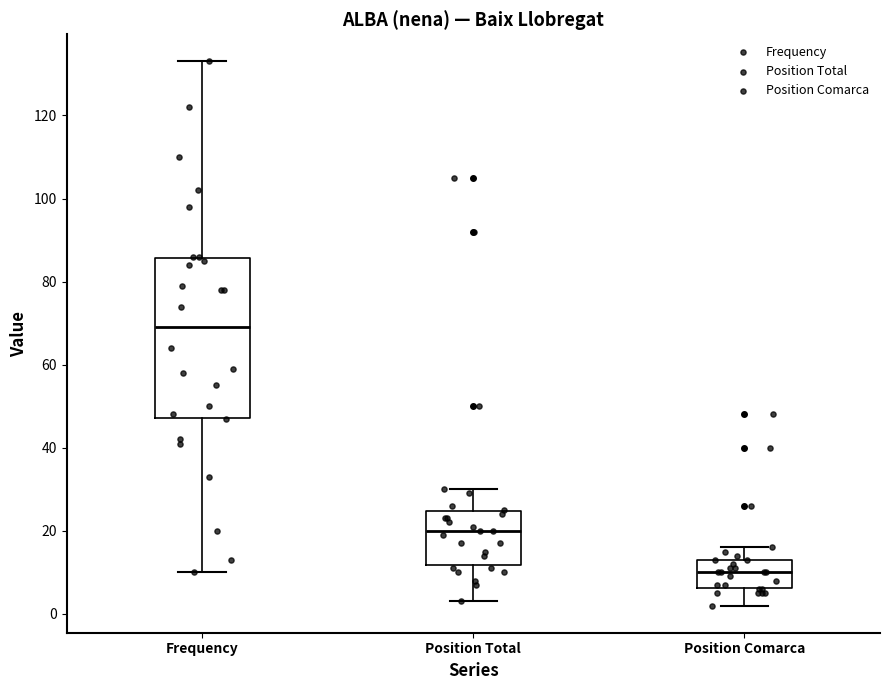

Reading left to right, transcribe this box plot: for each box, give where its median line is, the range the box spans, and where its two whiskers end, as read against the y-axis. The values are not printed on the chart, so give them approximately, as read against the axis.

Frequency: median 70, box 48 to 86, whiskers 10 to 134
Position Total: median 20, box 12 to 24, whiskers 4 to 30
Position Comarca: median 10, box 6 to 14, whiskers 2 to 16